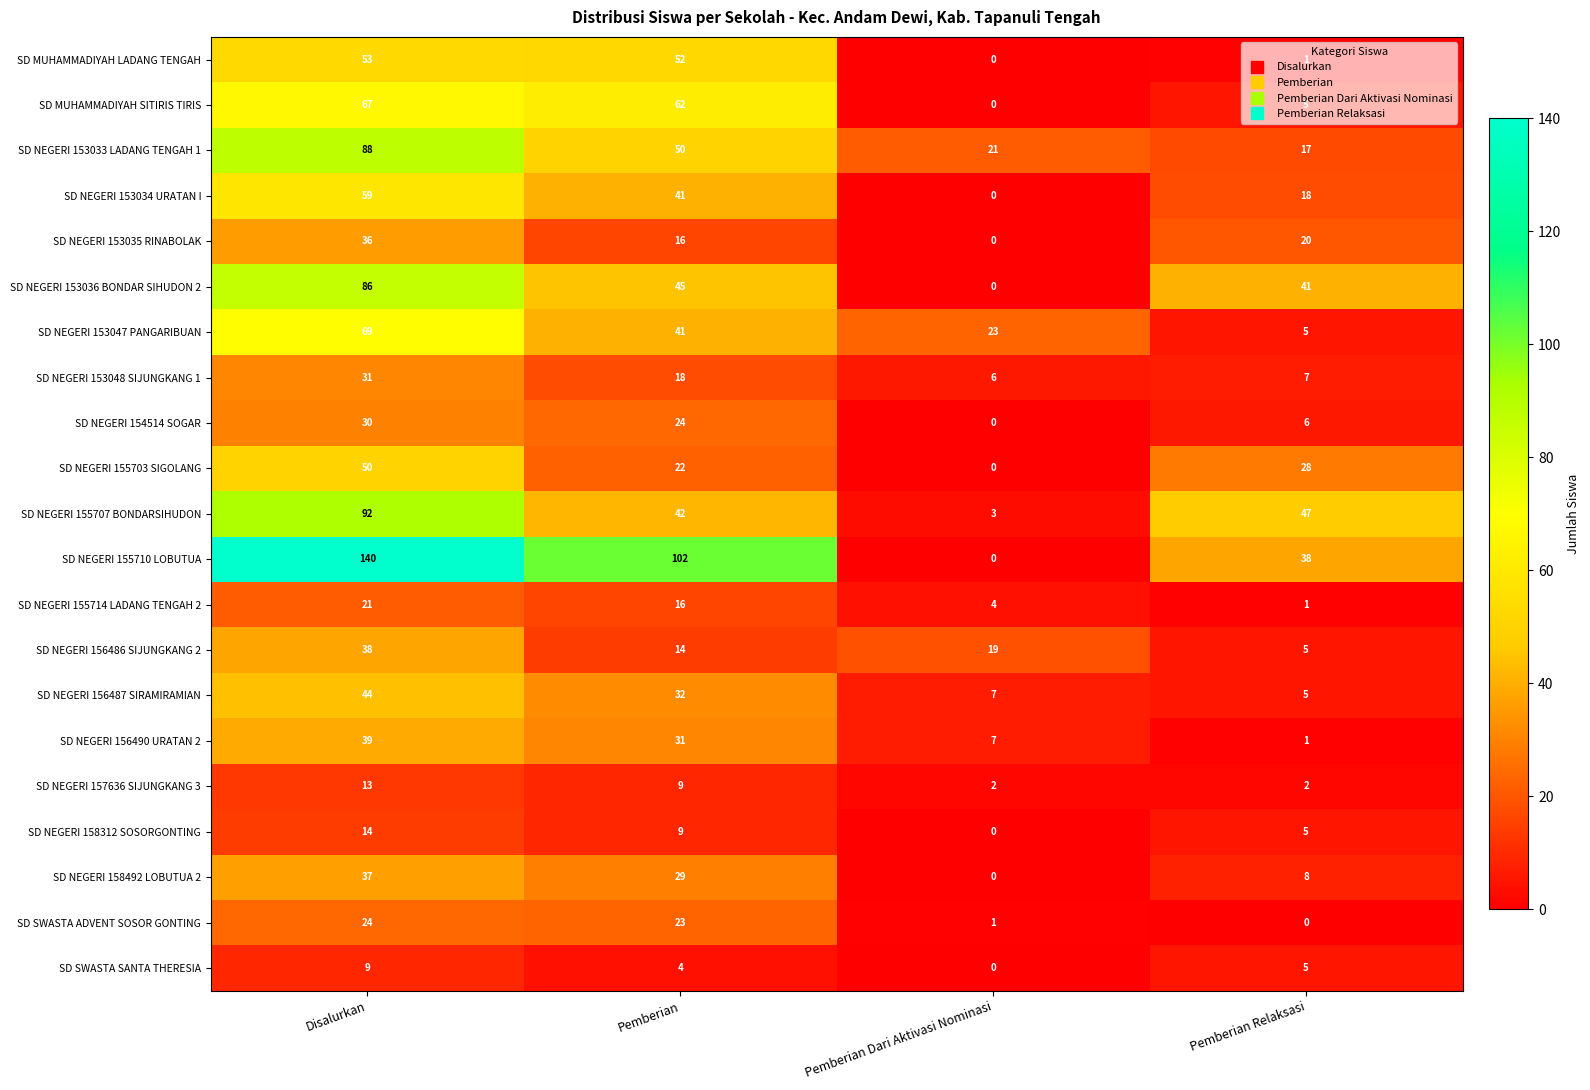

Rank the categories by SD NEGERI 155703 SIGOLANG value from highest to lowest.

Disalurkan, Pemberian Relaksasi, Pemberian, Pemberian Dari Aktivasi Nominasi